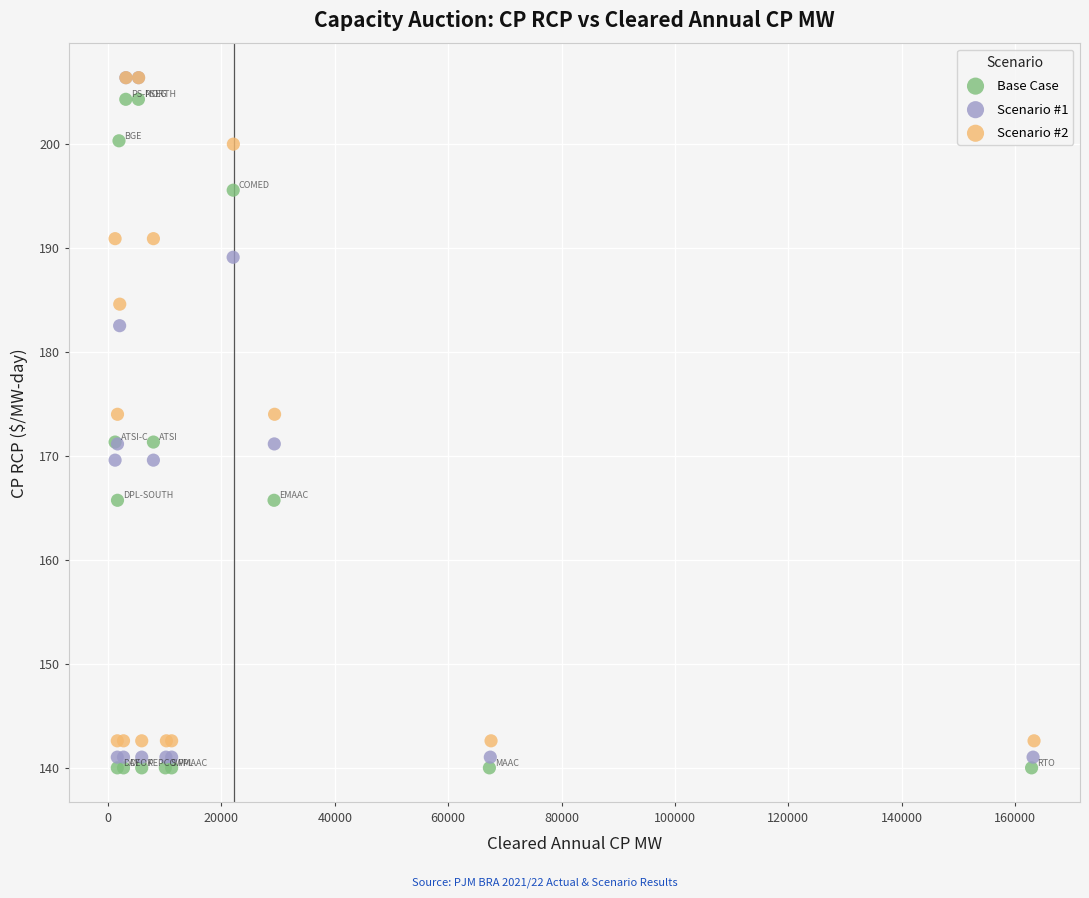

Which series has the largest Y range (max minus min)?

Scenario #1